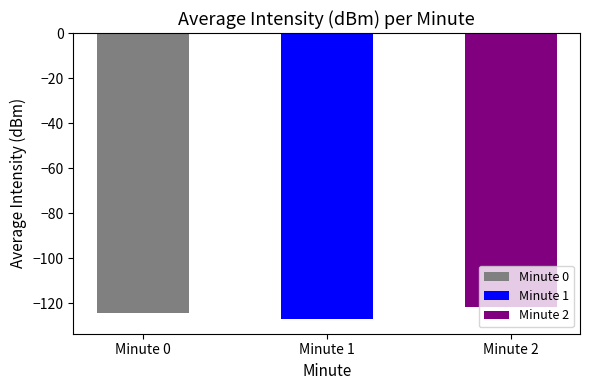

How many data points does each series have?

3